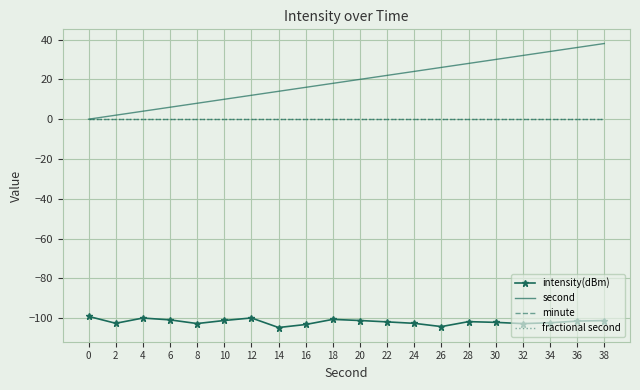

How many values in the second series exceed 20?

9